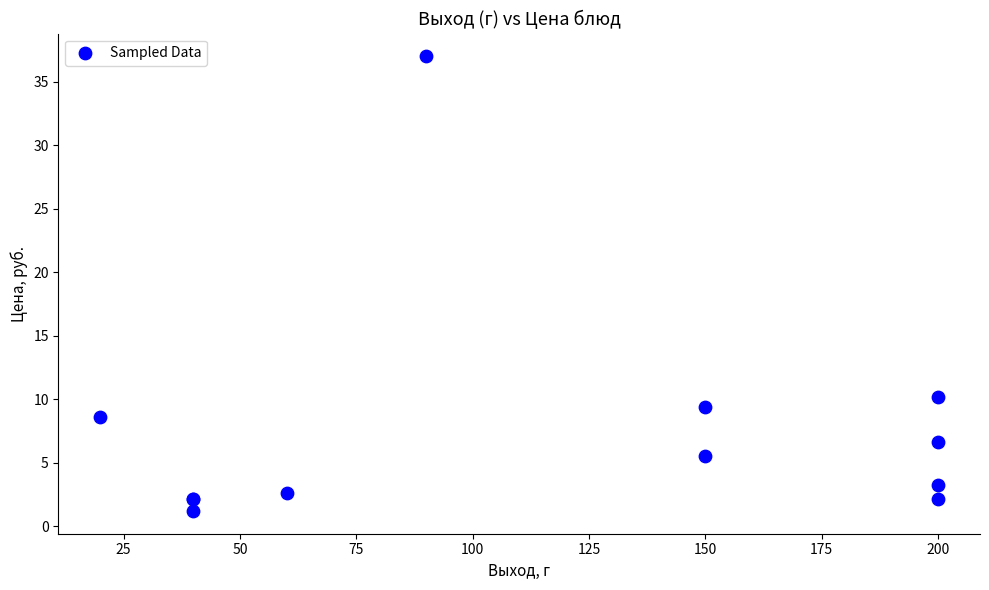

What Y value in the scatter plot is closest to 19?

10.2